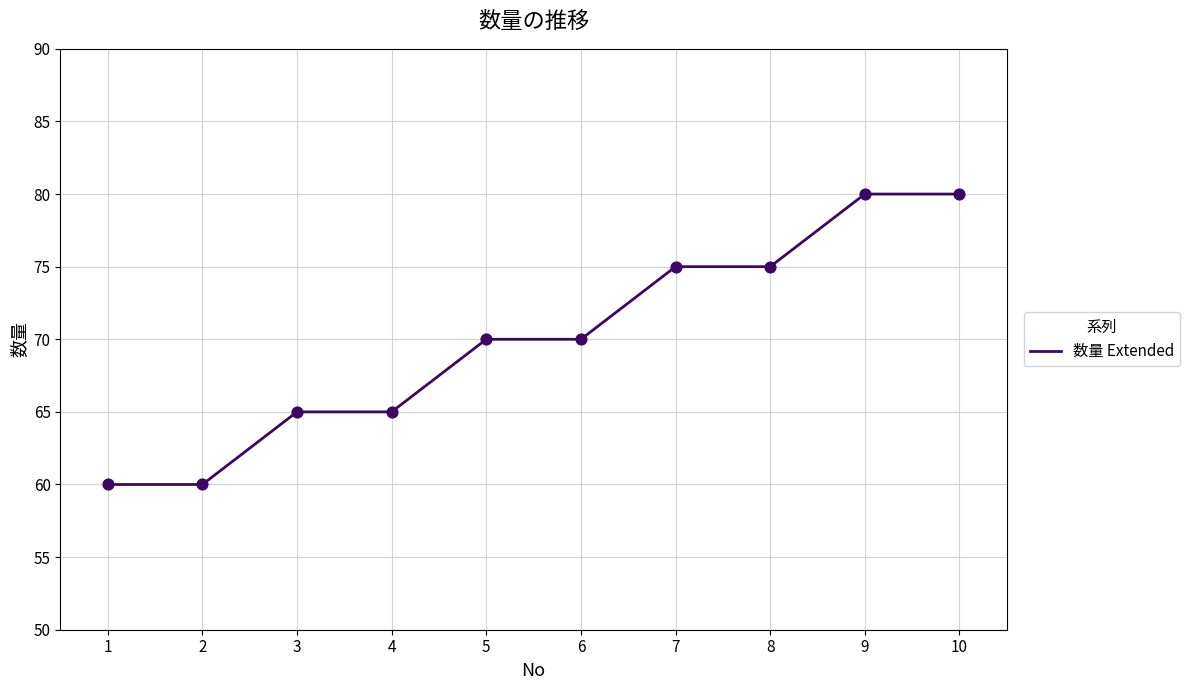

What is the change in value from 4 to 9?

+15